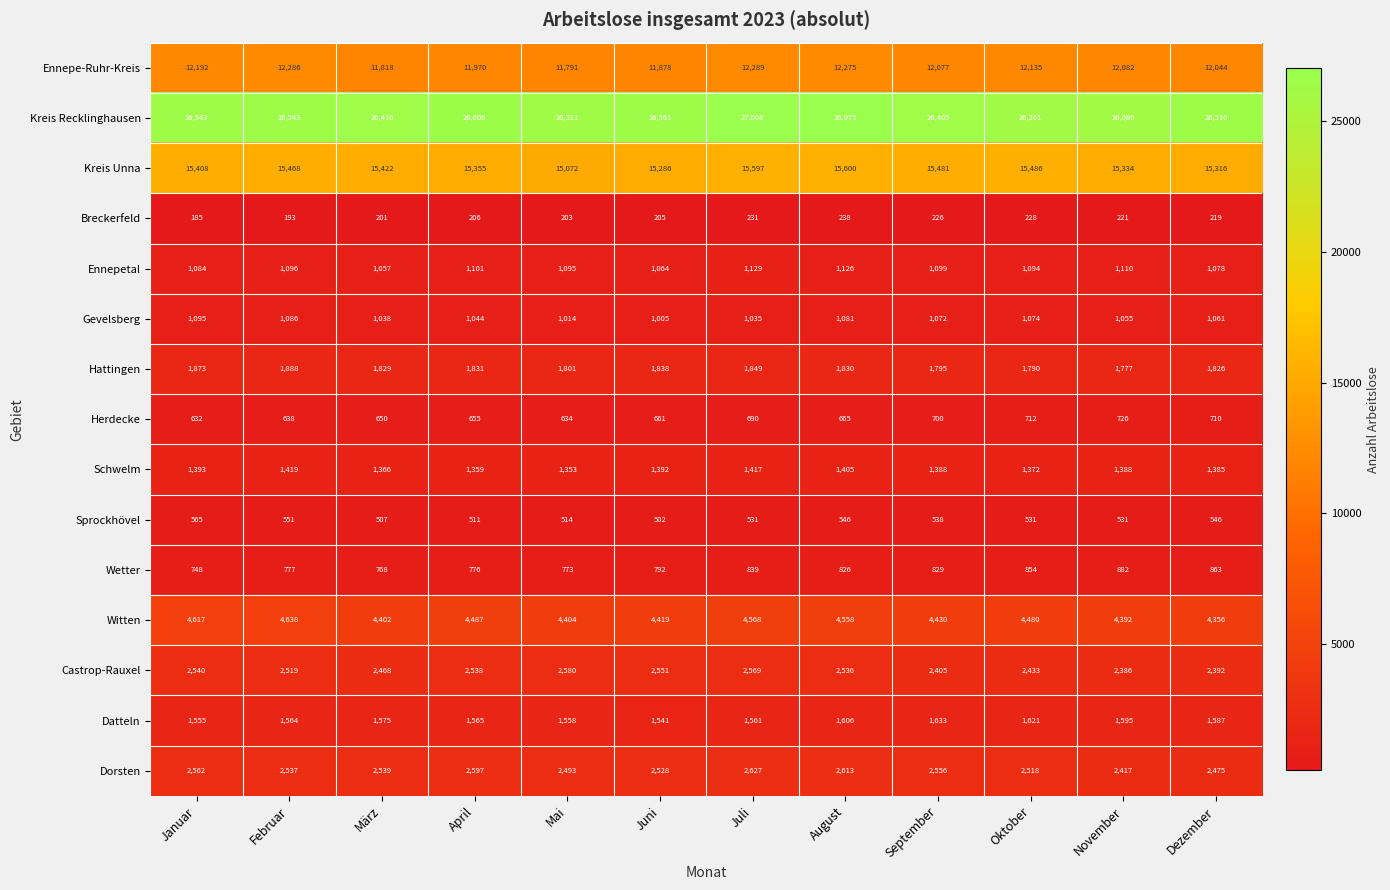

Rank the series at März from lowest to highest value.

Breckerfeld, Sprockhövel, Herdecke, Wetter, Gevelsberg, Ennepetal, Schwelm, Datteln, Hattingen, Castrop-Rauxel, Dorsten, Witten, Ennepe-Ruhr-Kreis, Kreis Unna, Kreis Recklinghausen